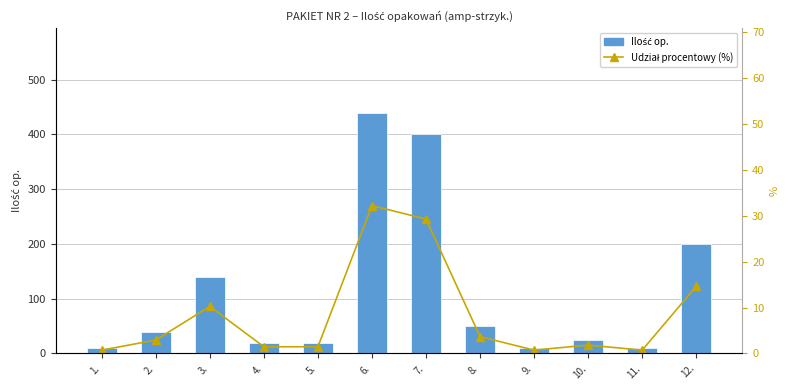

What is the sum of the Ilość op. values at 9. and 6.?

450.0